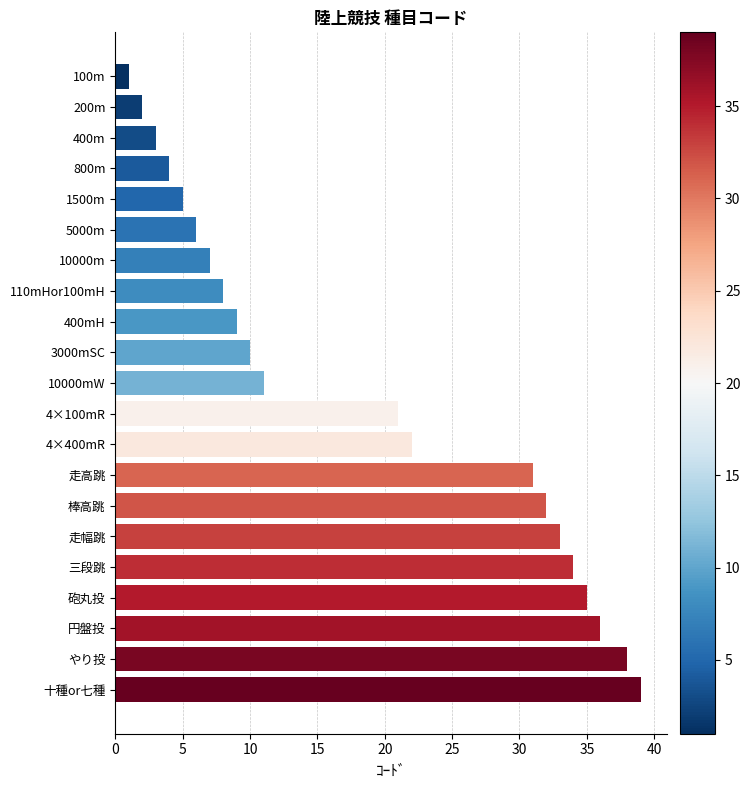

List the labels in order of value, smallest first.

100m, 200m, 400m, 800m, 1500m, 5000m, 10000m, 110mHor100mH, 400mH, 3000mSC, 10000mW, 4×100mR, 4×400mR, 走高跳, 棒高跳, 走幅跳, 三段跳, 砲丸投, 円盤投, やり投, 十種or七種